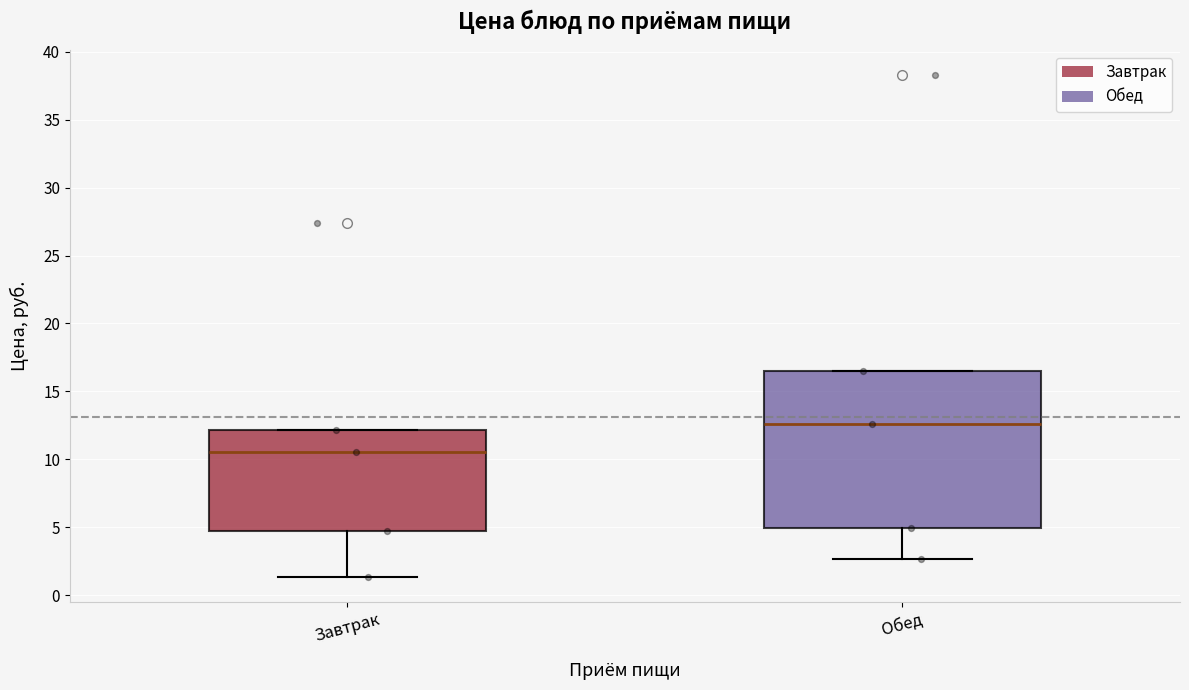

Which box's median line is the lowest?

Завтрак